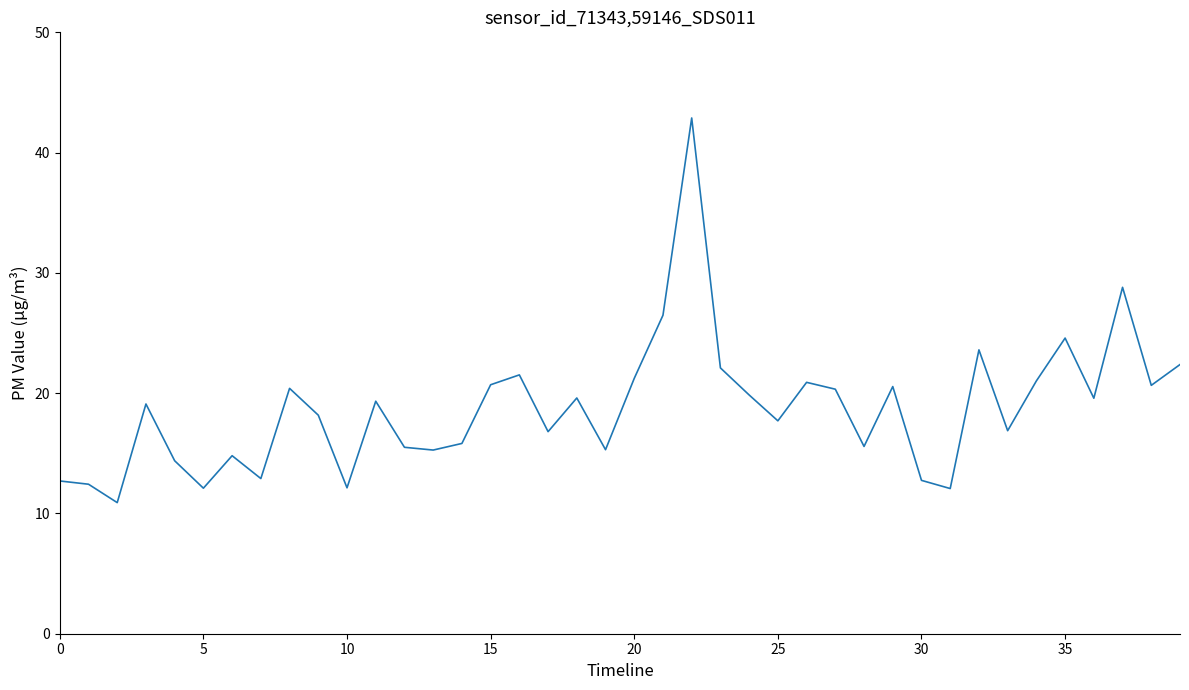

What is the minimum value shown in the chart?

10.9